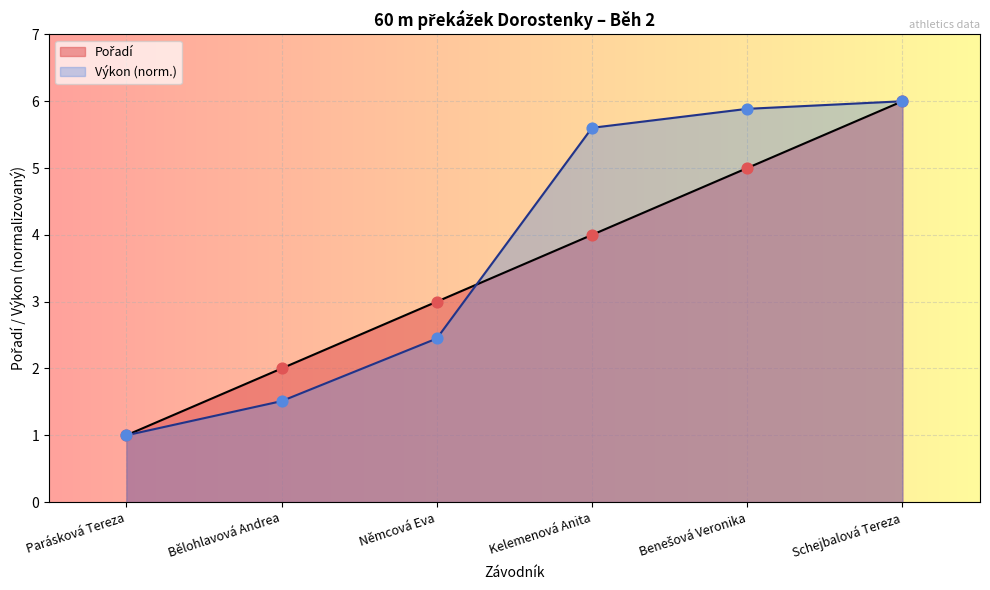

What is the ratio of the value at Bělohlavová Andrea to the value at Schejbalová Tereza?

0.3